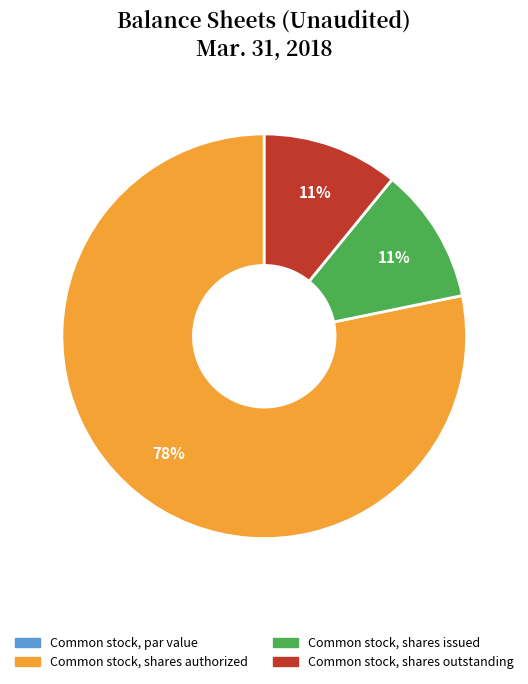

Combined, do Common stock, shares outstanding and Common stock, shares issued account for over 50%?

No